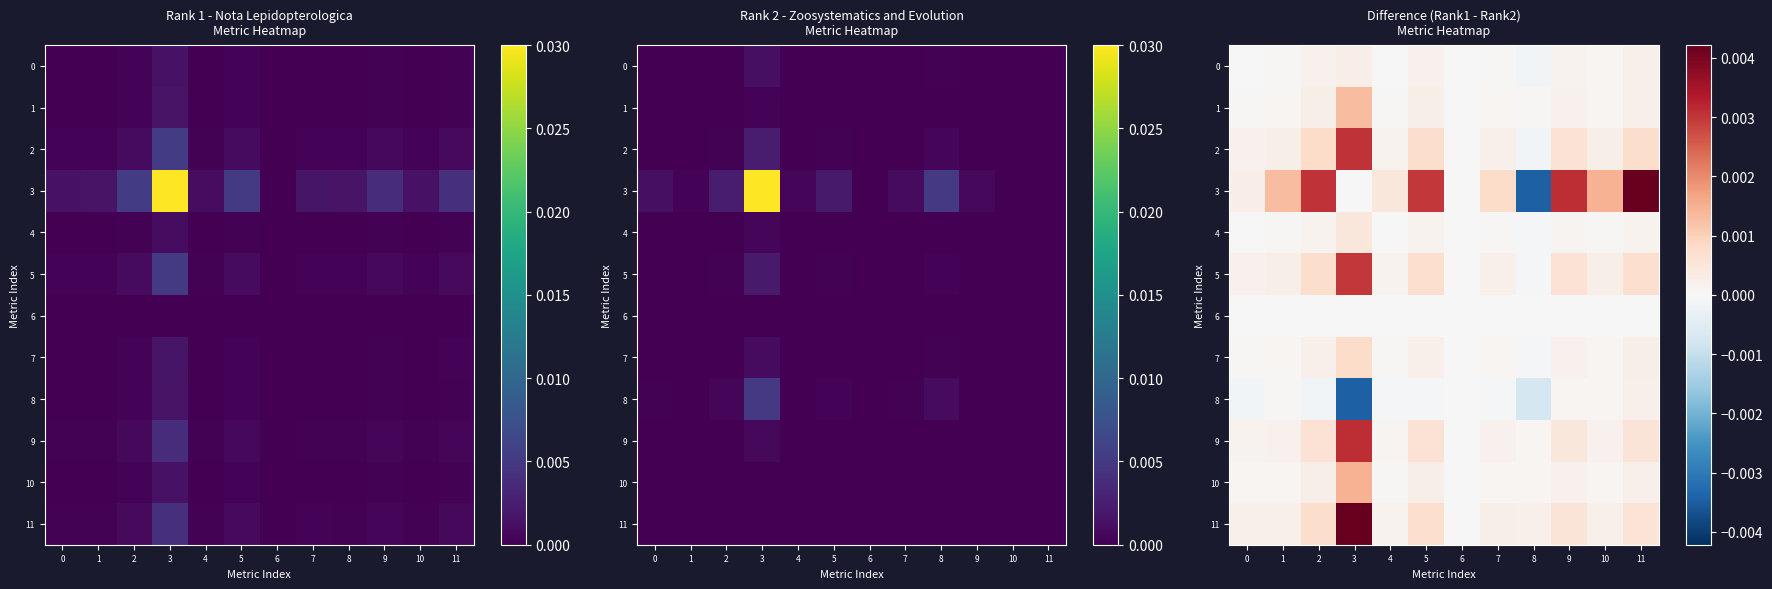

How many distinct data groups are displayed?

12